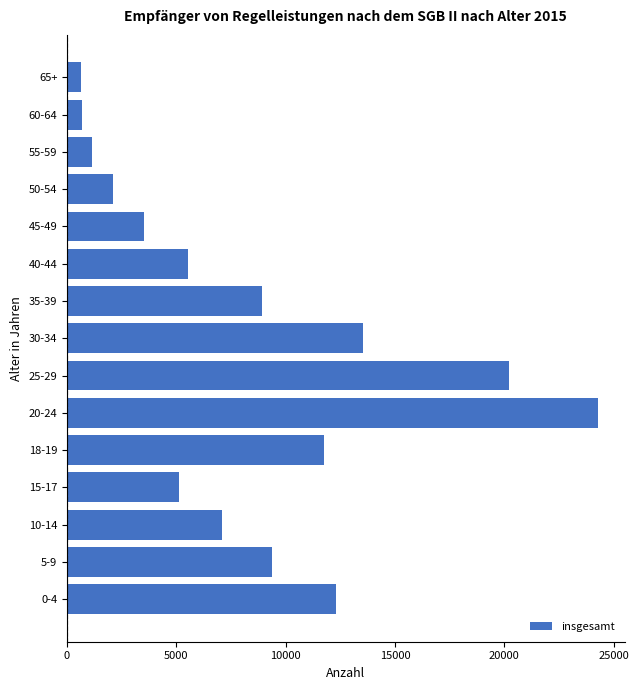

Is it true that the value at 18-19 is 18454?

False